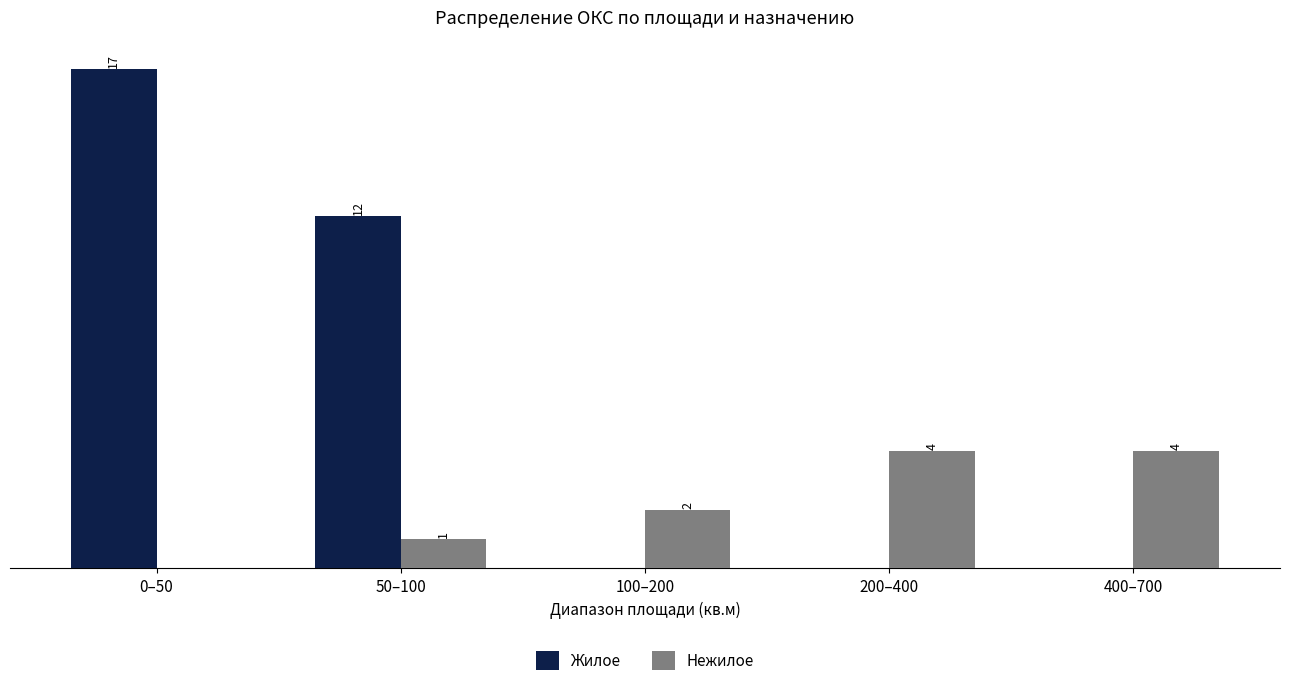

Which category has the highest value in the Жилое series?

0–50